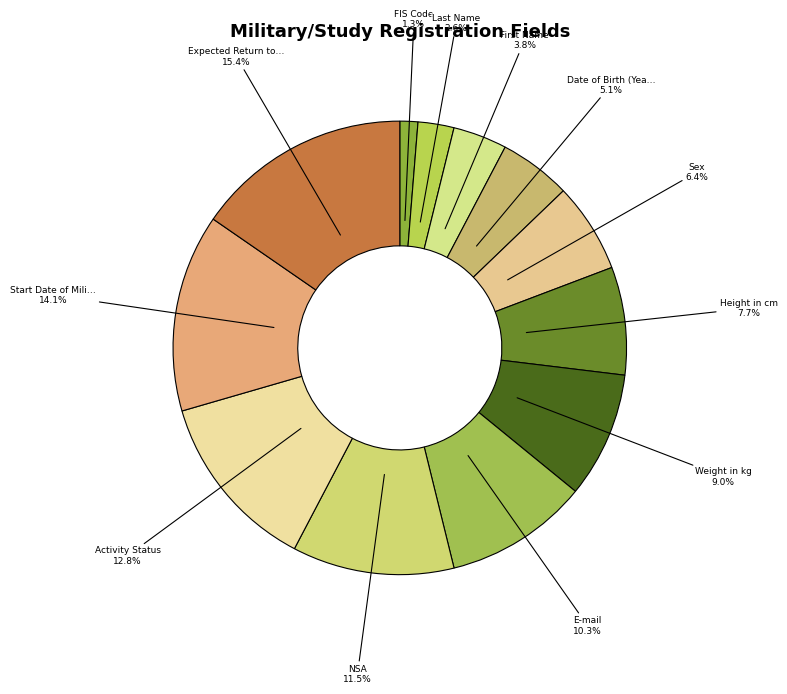

How many segments does this pie chart have?

12